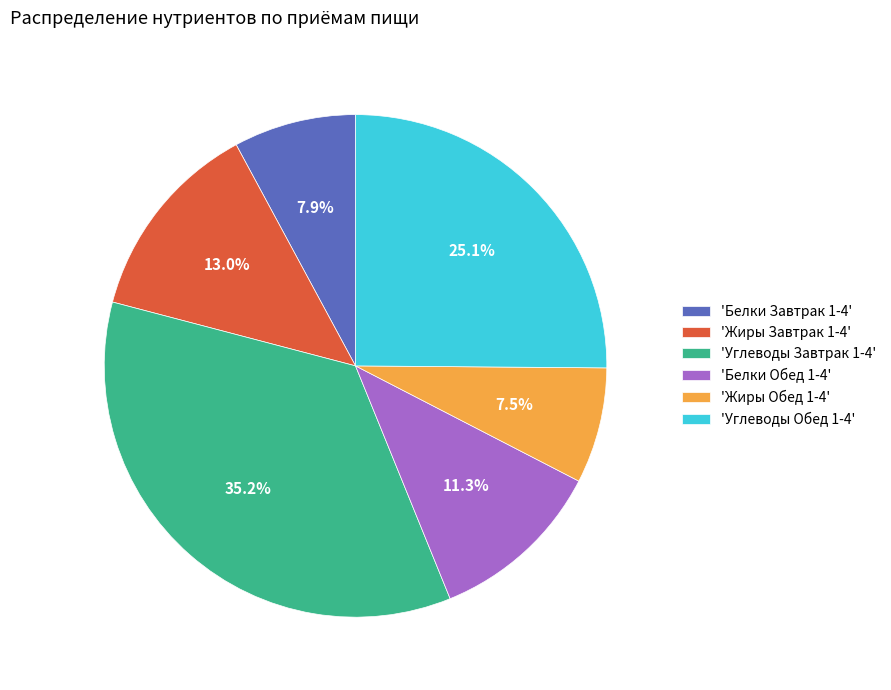

Do 'Белки Обед 1-4' and 'Жиры Завтрак 1-4' together represent more than half of the pie?

No